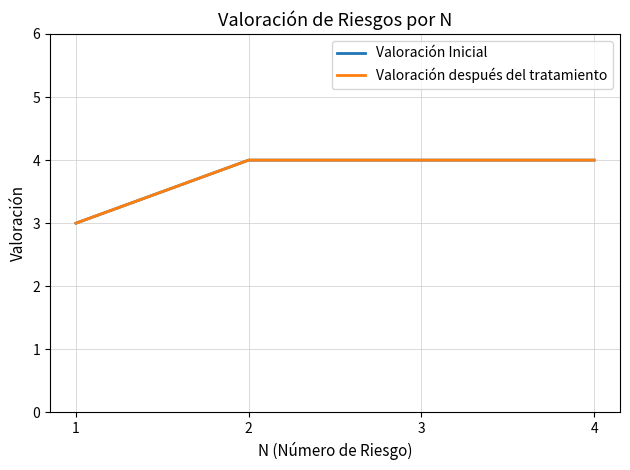

Does the chart display data point markers on the line(s)?

No